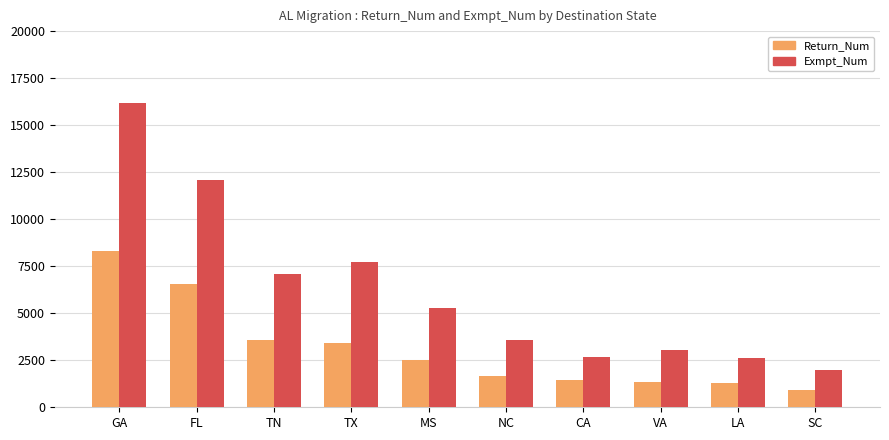

Rank the series by their average value, from highest to lowest.

Exmpt_Num, Return_Num